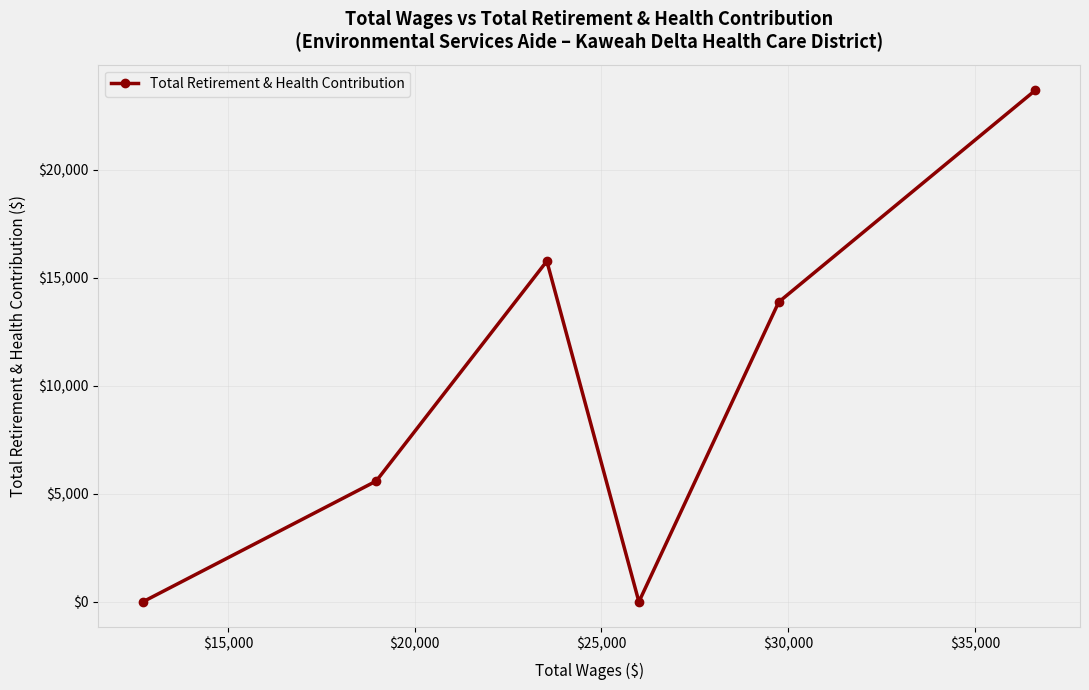

What is the sum of all values?

58898